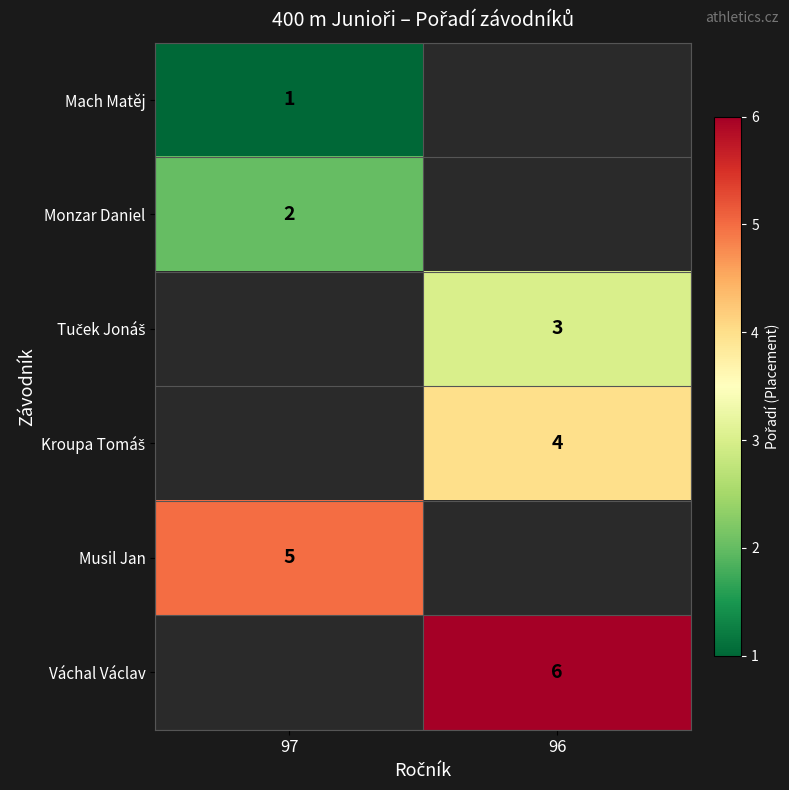

Is it true that Musil Jan equals 3 at 97?

False